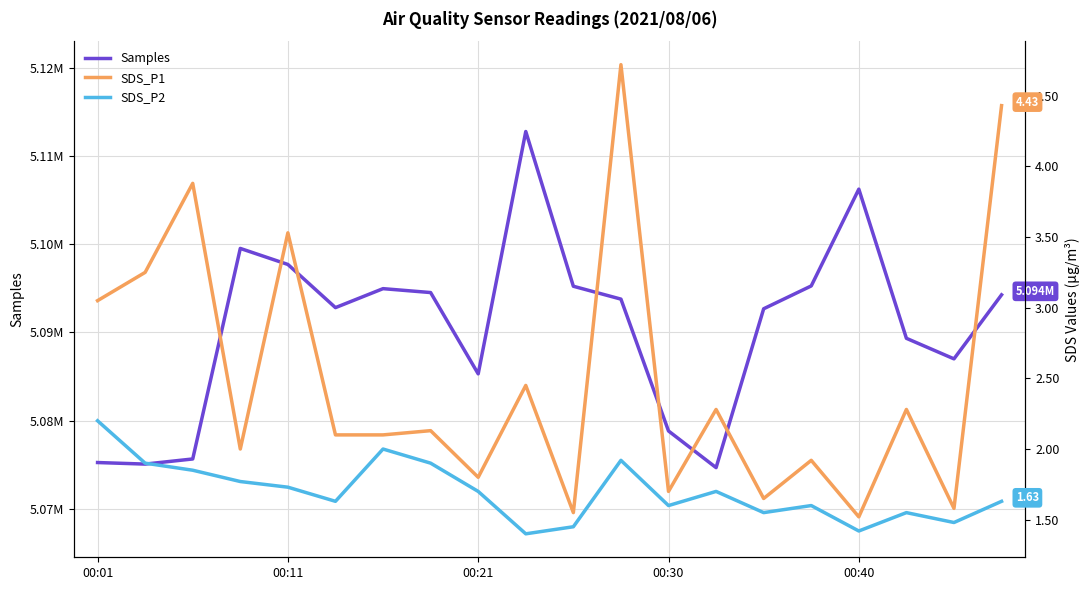

What is the greatest value displayed?

5112755.0